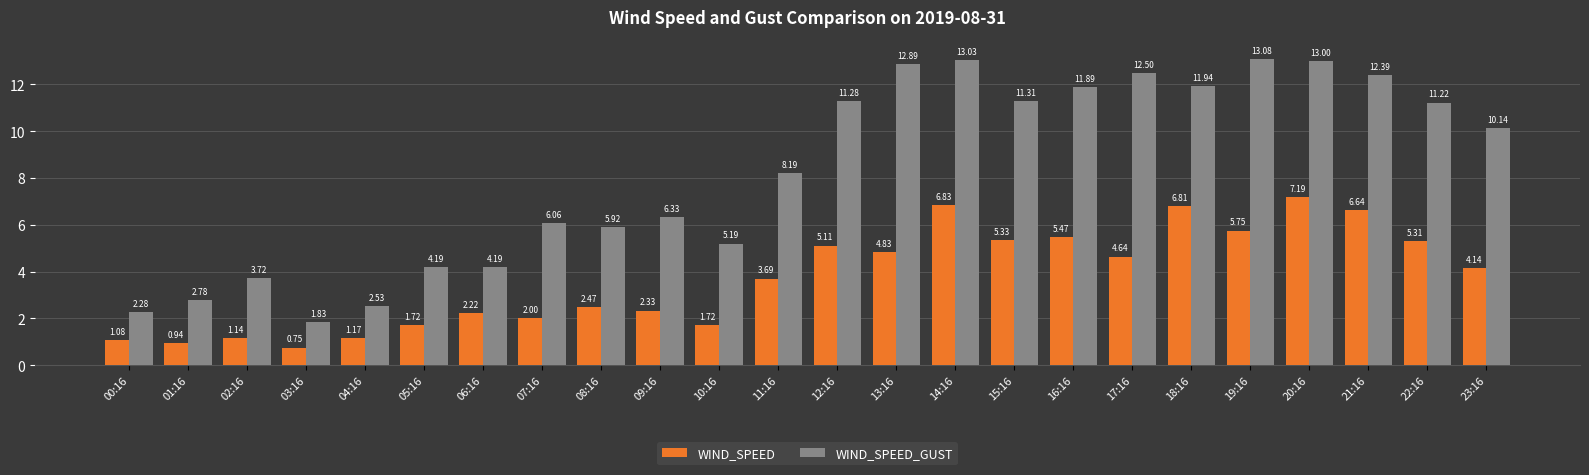

Which series has the largest total across all categories?

WIND_SPEED_GUST